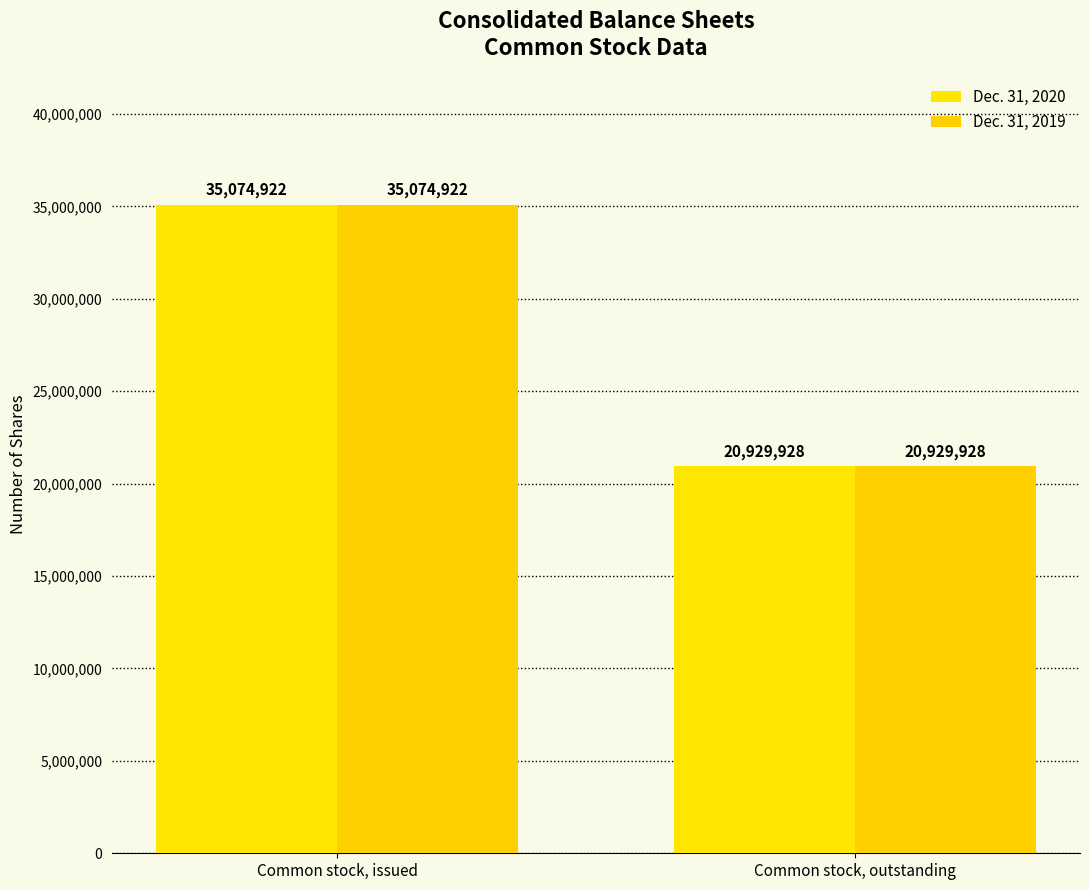

What is the label of the 1st bar from the right?

Common stock, outstanding